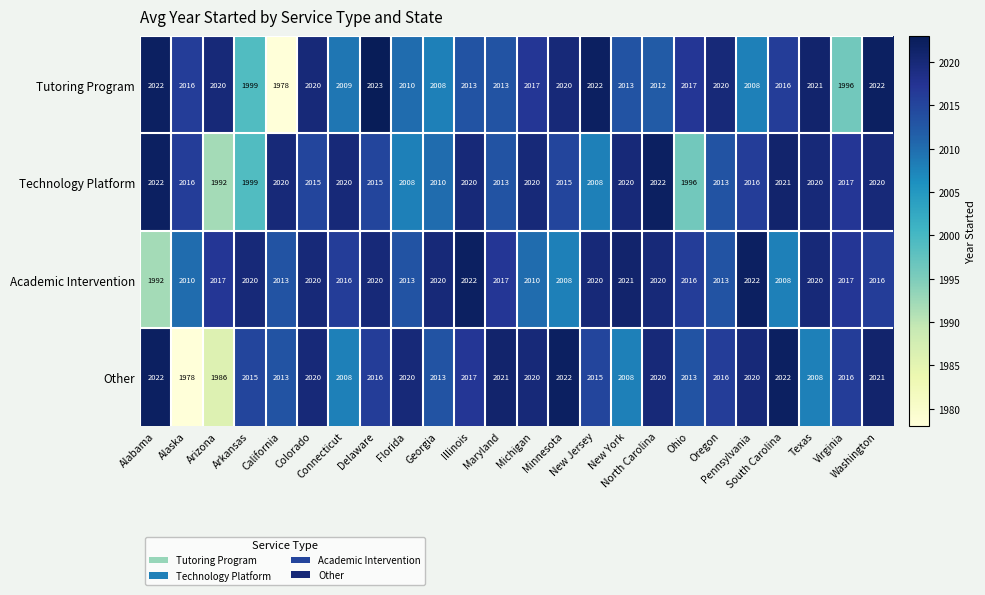

At how many categories does at least one series exceed 2003?

24